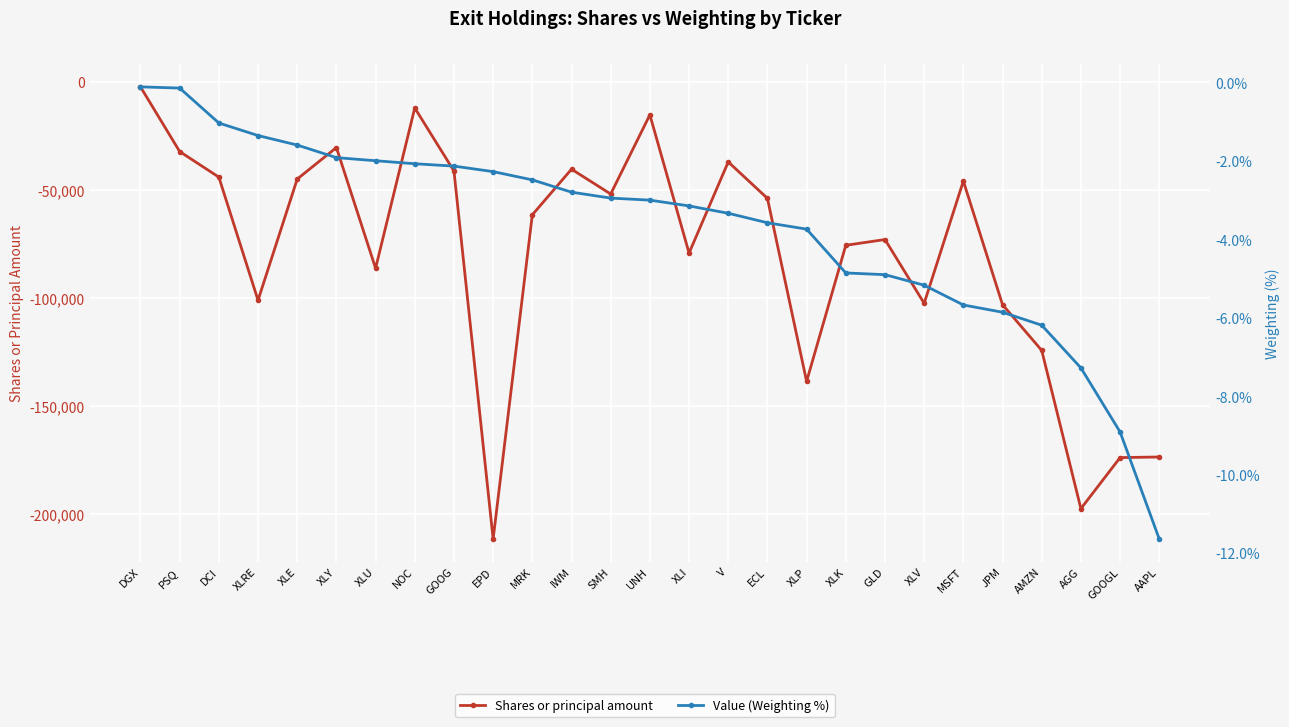

Reading left to right, extract all data points from this chart.

Shares or principal amount: -2222.0	-32185.0	-44053.0	-101096.0	-44946.0	-30330.0	-86284.0	-11998.0	-41212.0	-211724.0	-61506.0	-40369.0	-51870.0	-15179.0	-79228.0	-36999.0	-53886.0	-138686.0	-75636.0	-72964.0	-102512.0	-45873.0	-103147.0	-124326.0	-197646.0	-173997.0	-173718.0
Value (Weighting %): -0.1	-0.1	-1.0	-1.3	-1.6	-1.9	-2.0	-2.1	-2.1	-2.3	-2.5	-2.8	-2.9	-3.0	-3.1	-3.3	-3.6	-3.7	-4.9	-4.9	-5.2	-5.7	-5.9	-6.2	-7.3	-8.9	-11.6